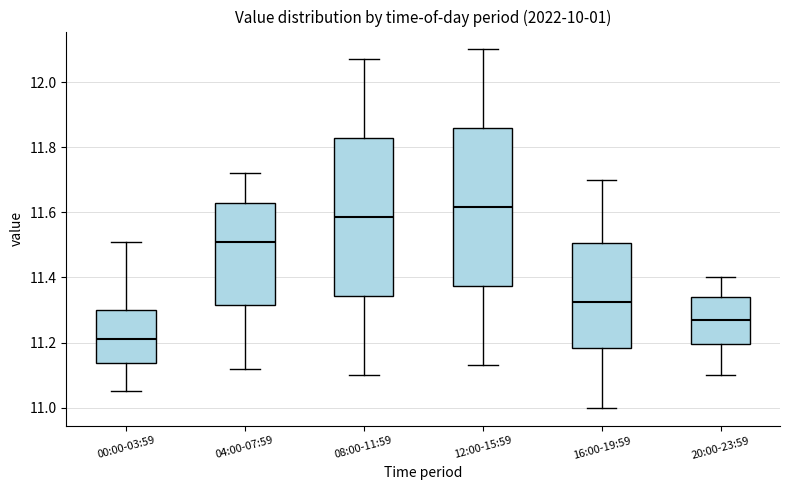

Which box has the lowest median line?

00:00-03:59